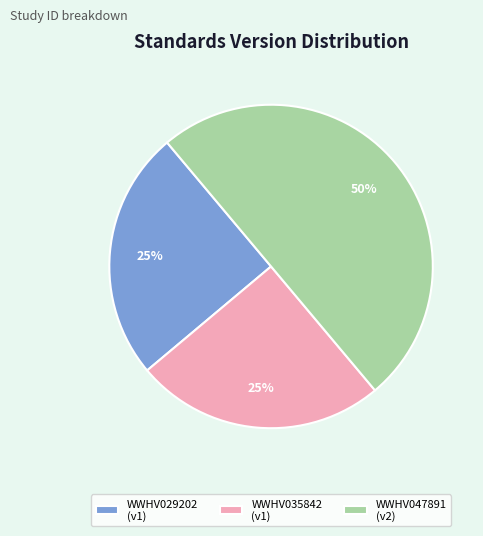

Is it true that WWHV047891 is 44% of the pie?

False